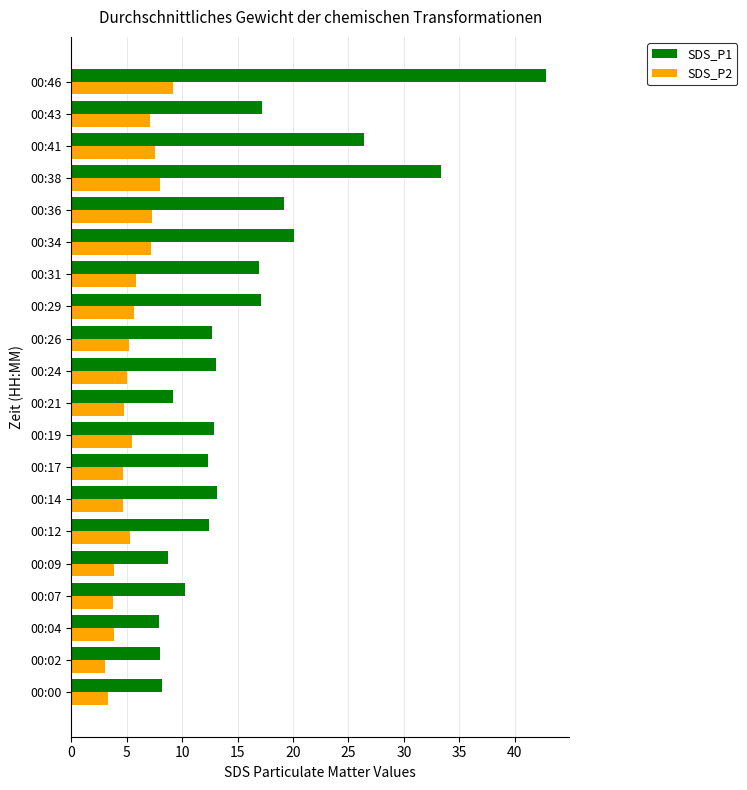

Count the number of data series in this chart.

2